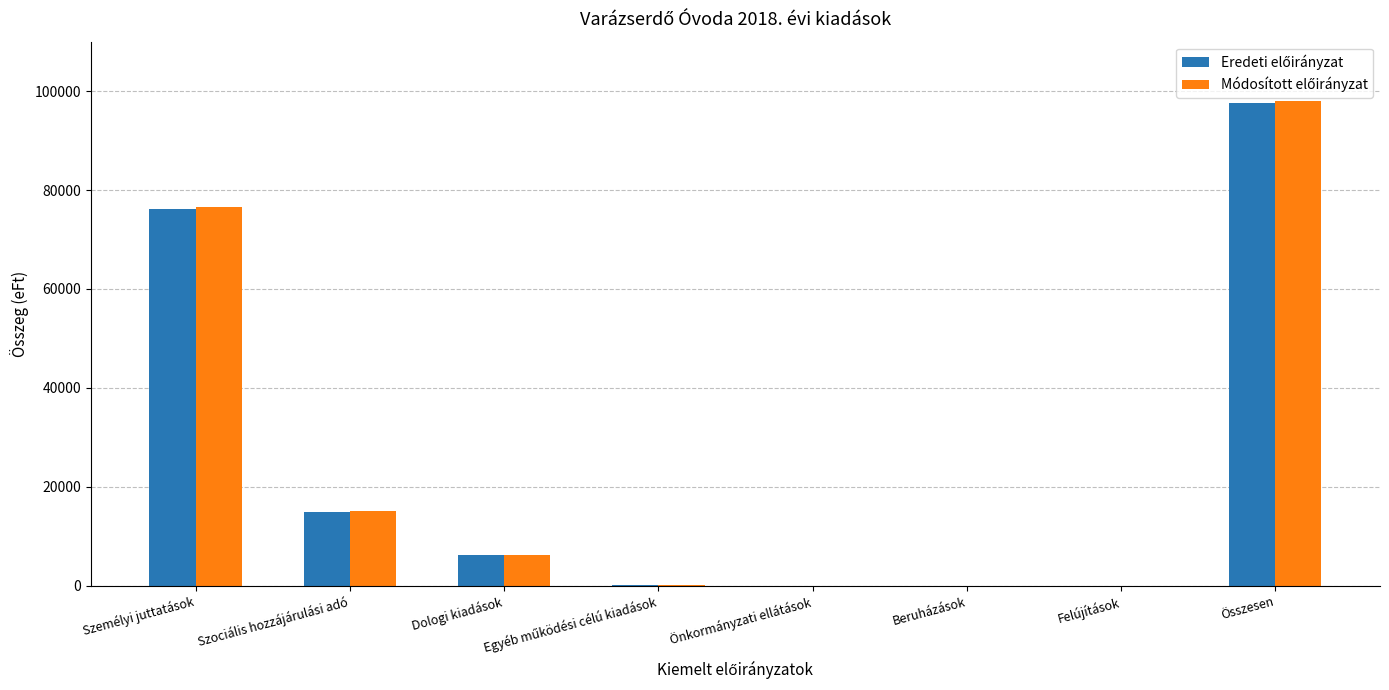

What is the greatest value displayed?

98024.7